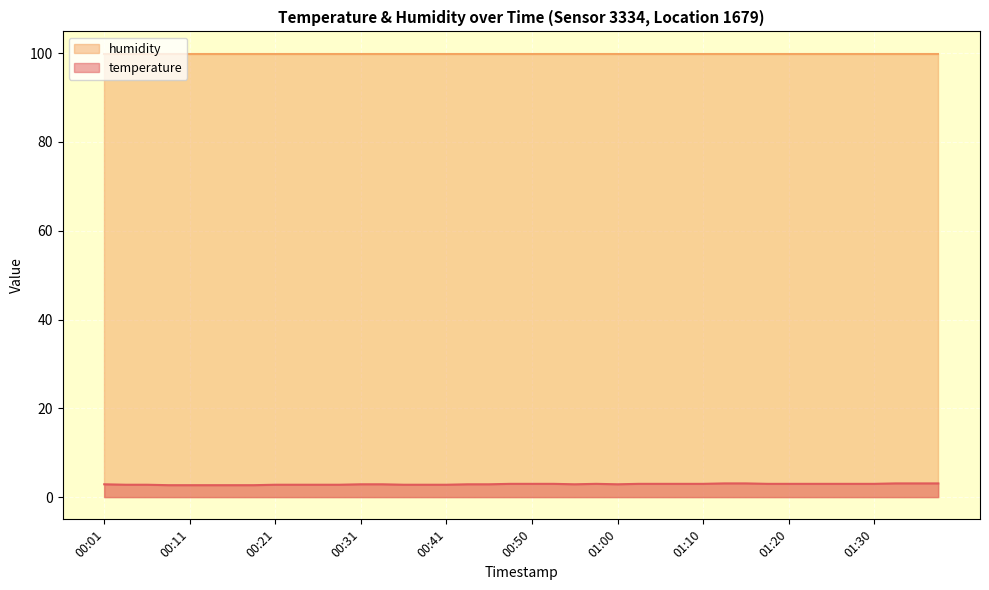

The value at 00:48 is 5.2. True or false?

False